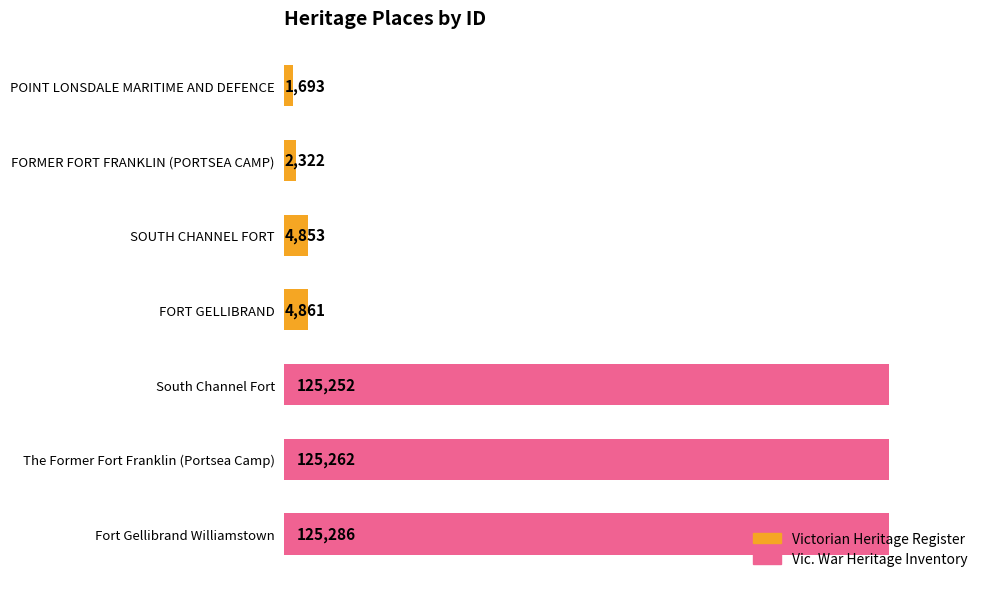

The chart shows a value of 4853 at SOUTH CHANNEL FORT. True or false?

True